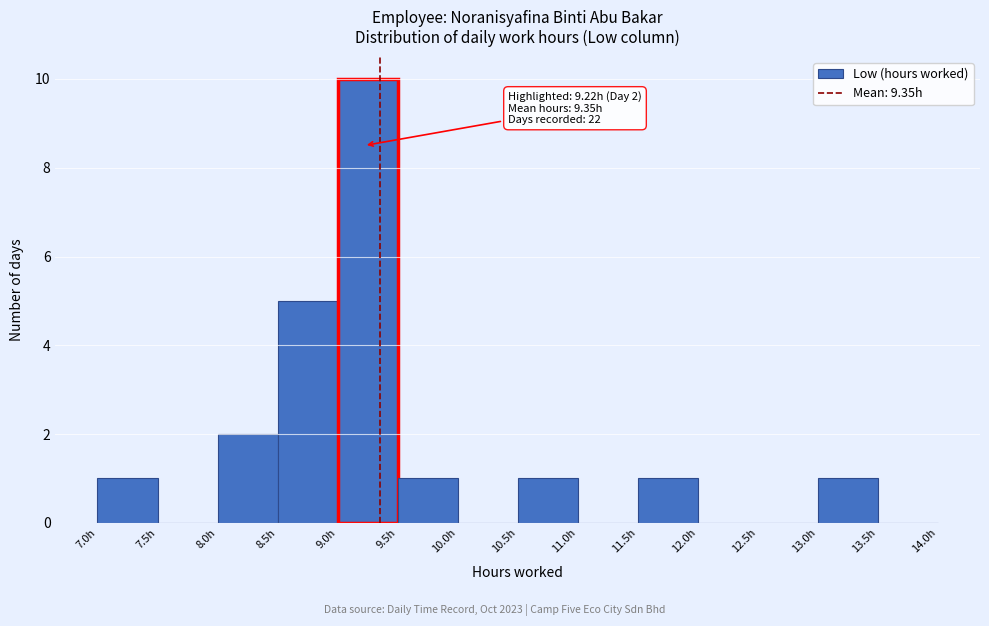

Over which range of the x-axis is the bar tallest?

9.0 to 9.5